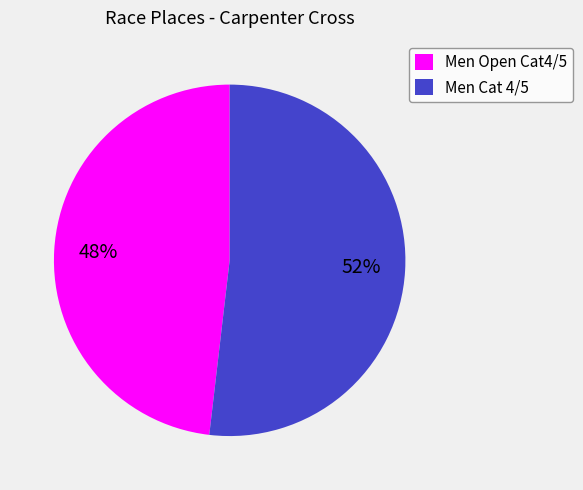

Is there any slice that represents more than half of the pie?

Yes